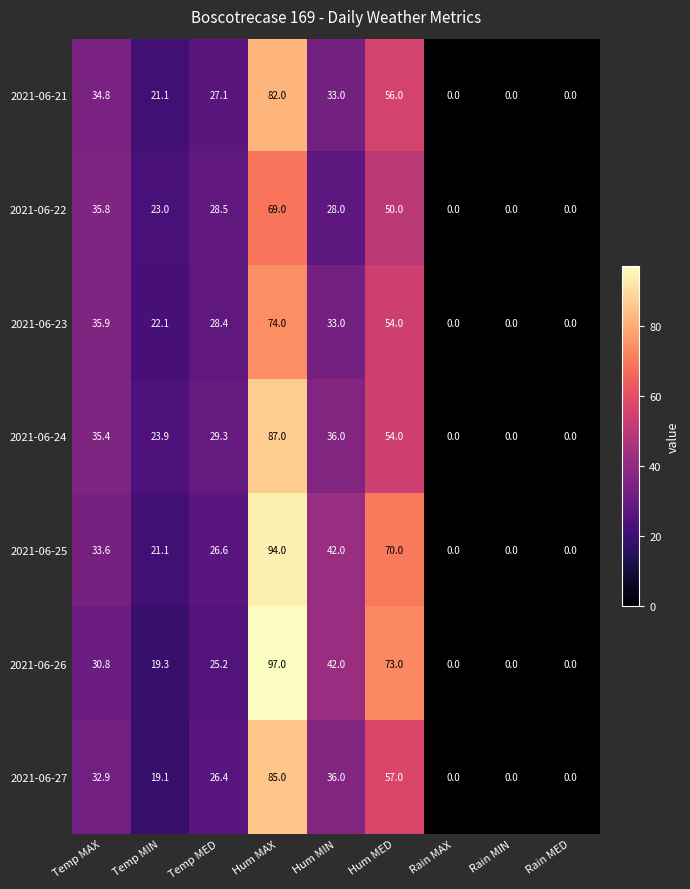

What is the sum of all 2021-06-23 values?

247.4